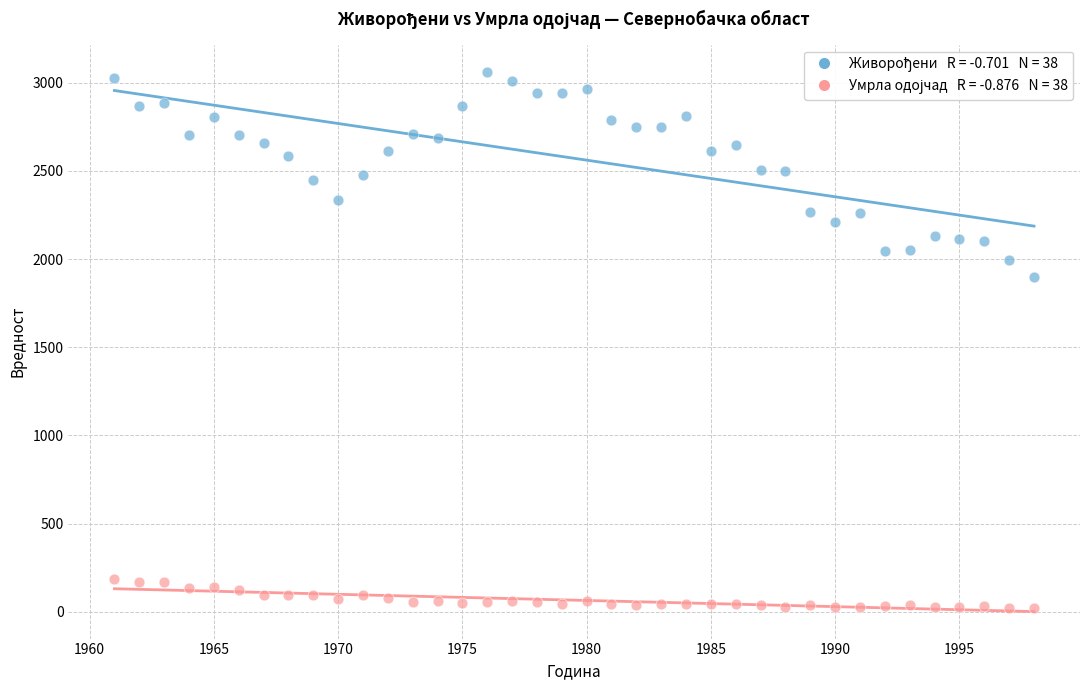

Across all data points, what is the range of Y values (max minus min)?

3040